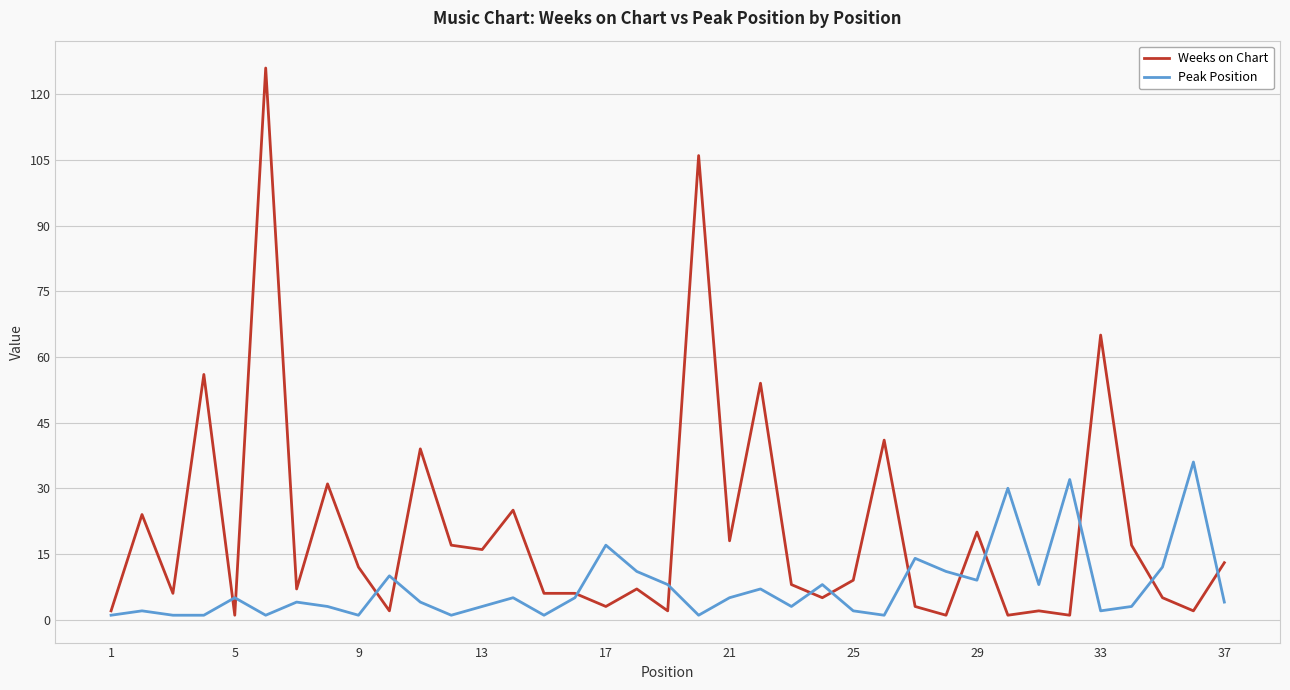

True or false: Peak Position and Weeks on Chart intersect in this chart.

True